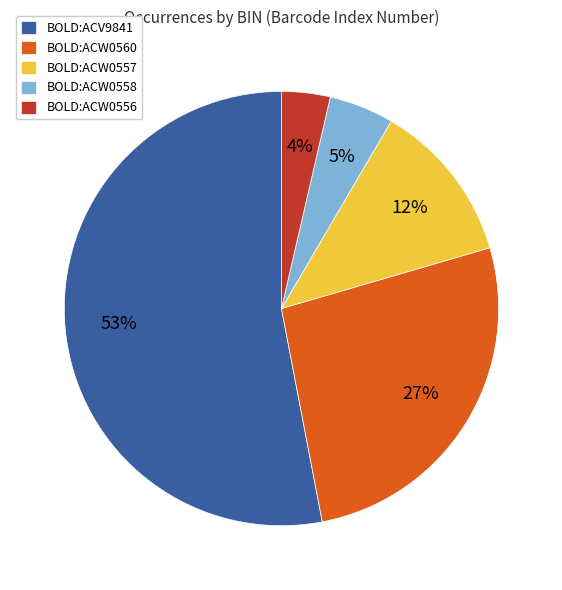

Which has a higher value, BOLD:ACW0558 or BOLD:ACW0557?

BOLD:ACW0557